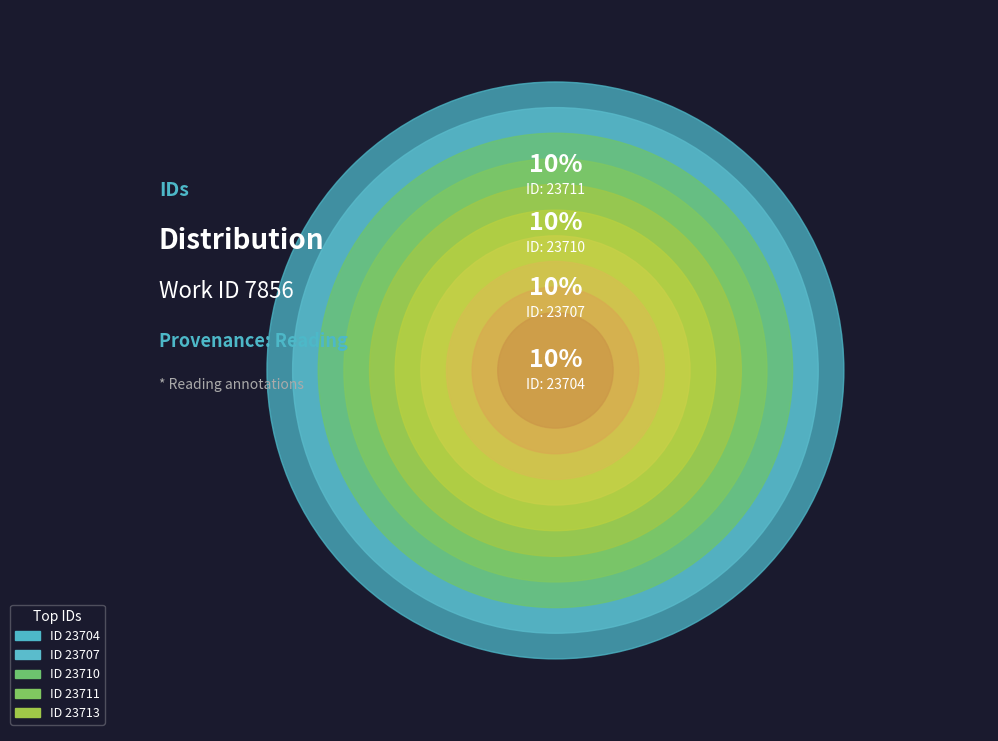

Count the number of slices in the pie.

10